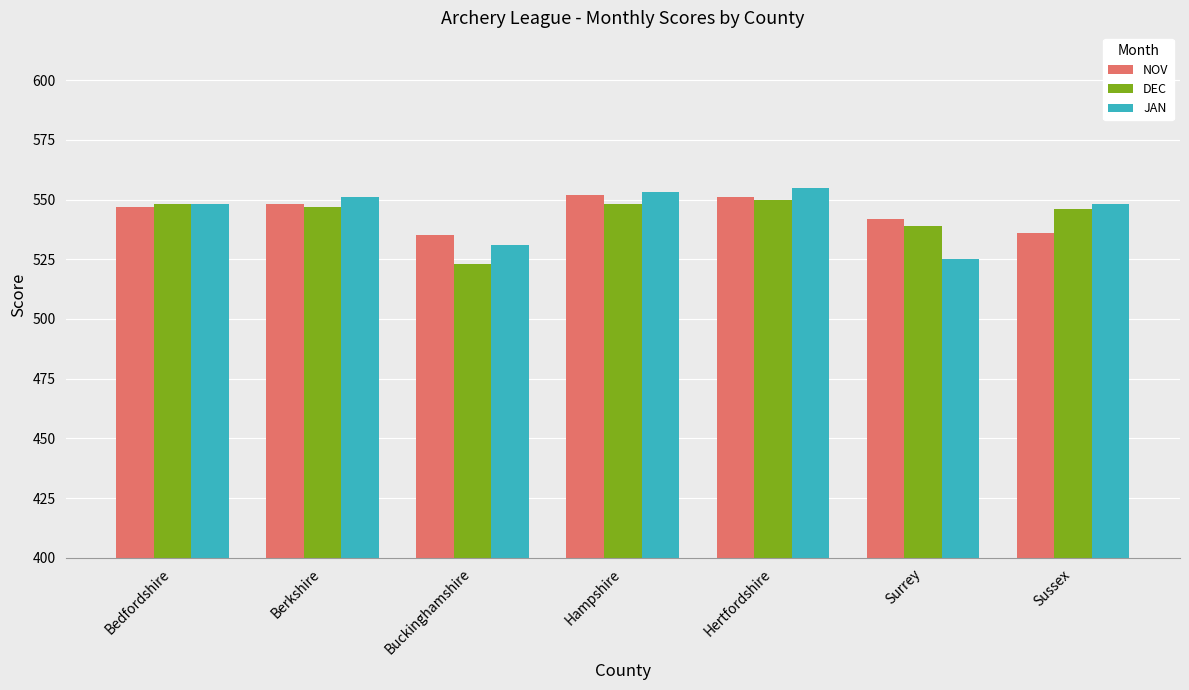

How many data points in DEC are less than 547?

3